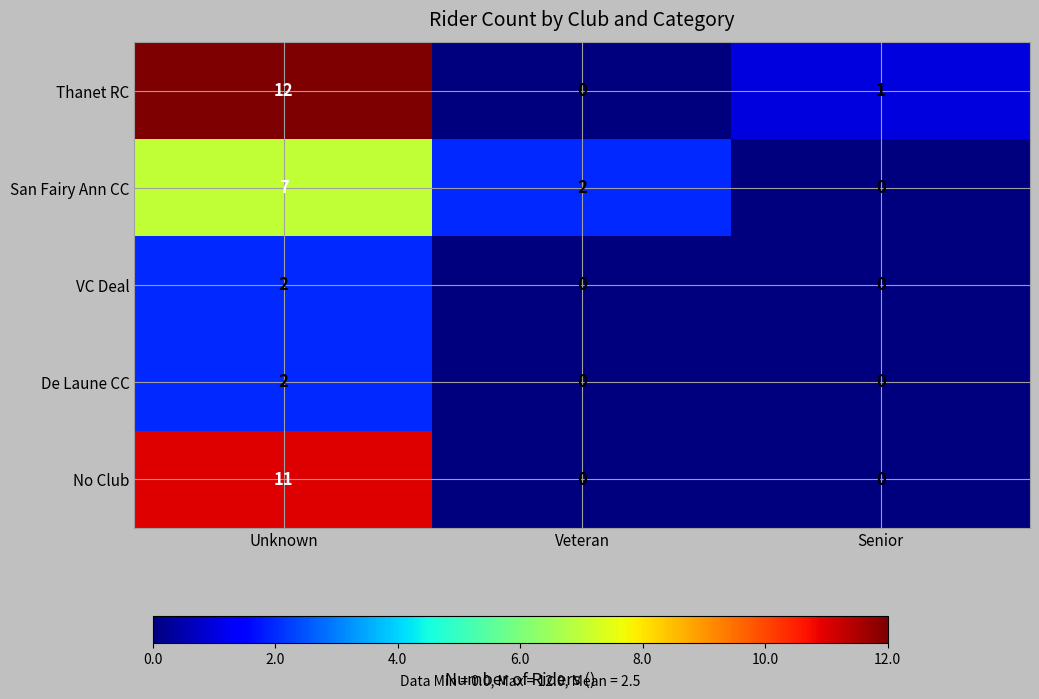

List the labels in order of San Fairy Ann CC value, smallest first.

Senior, Veteran, Unknown